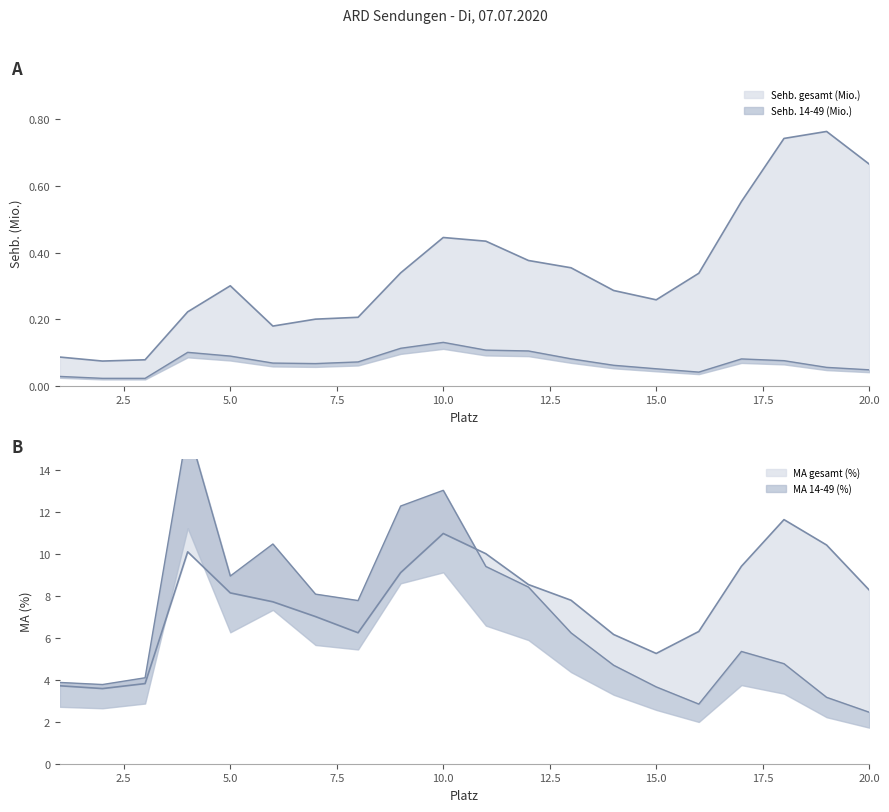

Which has a higher value, 1 or 3?

1